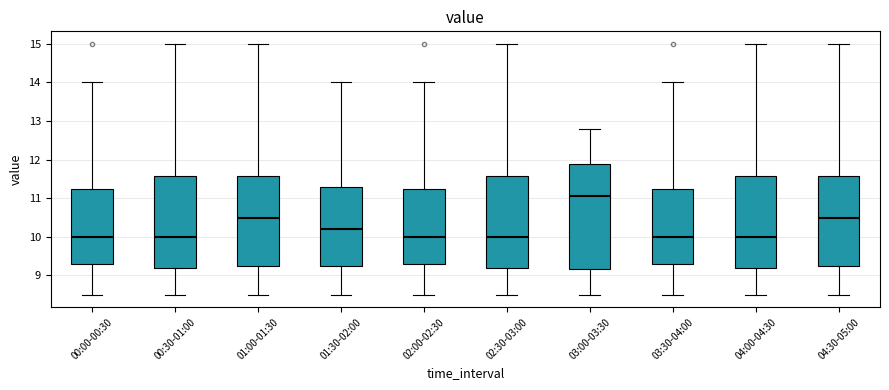

Reading left to right, read every box against the y-axis: the position of its median line, the range the box covers, and the ends of its whiskers. The values are not printed on the chart, so give them approximately, as read against the axis.

00:00-00:30: median 10.0, box 9.3 to 11.3, whiskers 8.5 to 14.0
00:30-01:00: median 10.0, box 9.2 to 11.6, whiskers 8.5 to 15.0
01:00-01:30: median 10.5, box 9.3 to 11.6, whiskers 8.5 to 15.0
01:30-02:00: median 10.2, box 9.3 to 11.3, whiskers 8.5 to 14.0
02:00-02:30: median 10.0, box 9.3 to 11.3, whiskers 8.5 to 14.0
02:30-03:00: median 10.0, box 9.2 to 11.6, whiskers 8.5 to 15.0
03:00-03:30: median 11.1, box 9.2 to 11.9, whiskers 8.5 to 12.8
03:30-04:00: median 10.0, box 9.3 to 11.3, whiskers 8.5 to 14.0
04:00-04:30: median 10.0, box 9.2 to 11.6, whiskers 8.5 to 15.0
04:30-05:00: median 10.5, box 9.3 to 11.6, whiskers 8.5 to 15.0